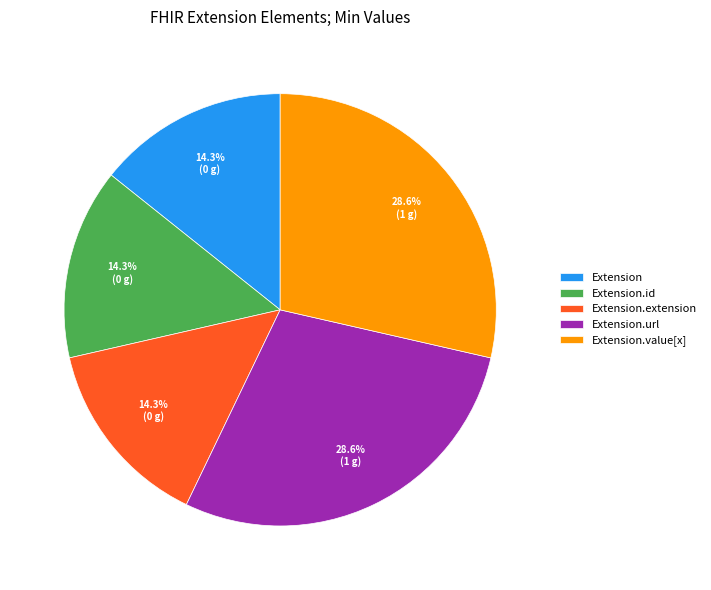

What is the total percentage of Extension.extension and Extension.value[x]?

42.9%